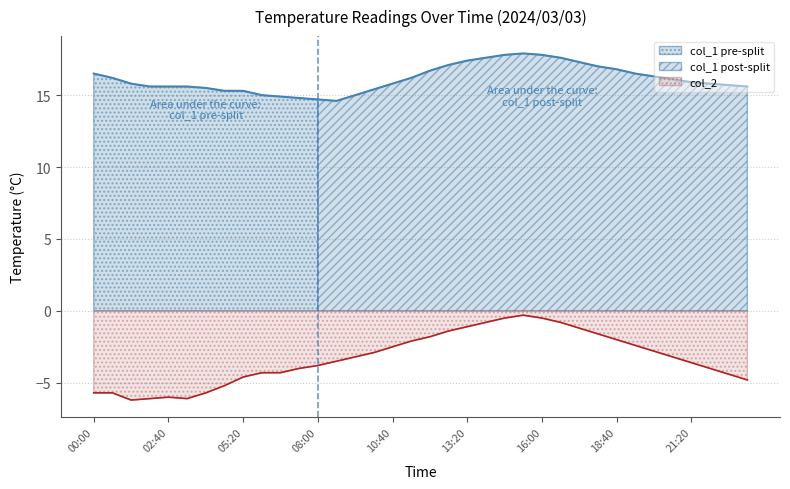

What position from the right is 03:20?

31